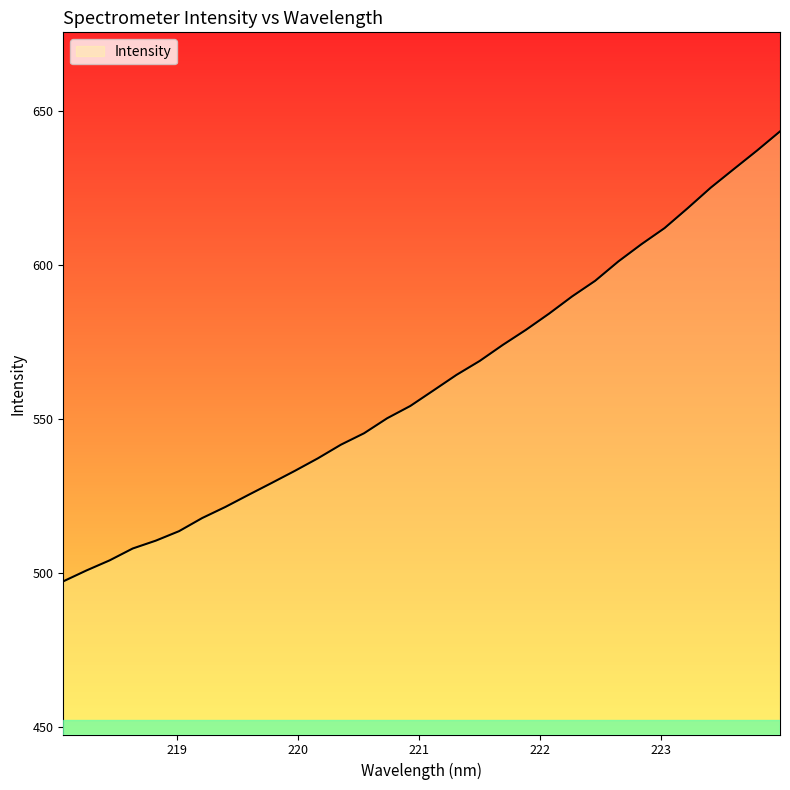

What is the difference between the maximum and minimum values?

146.1